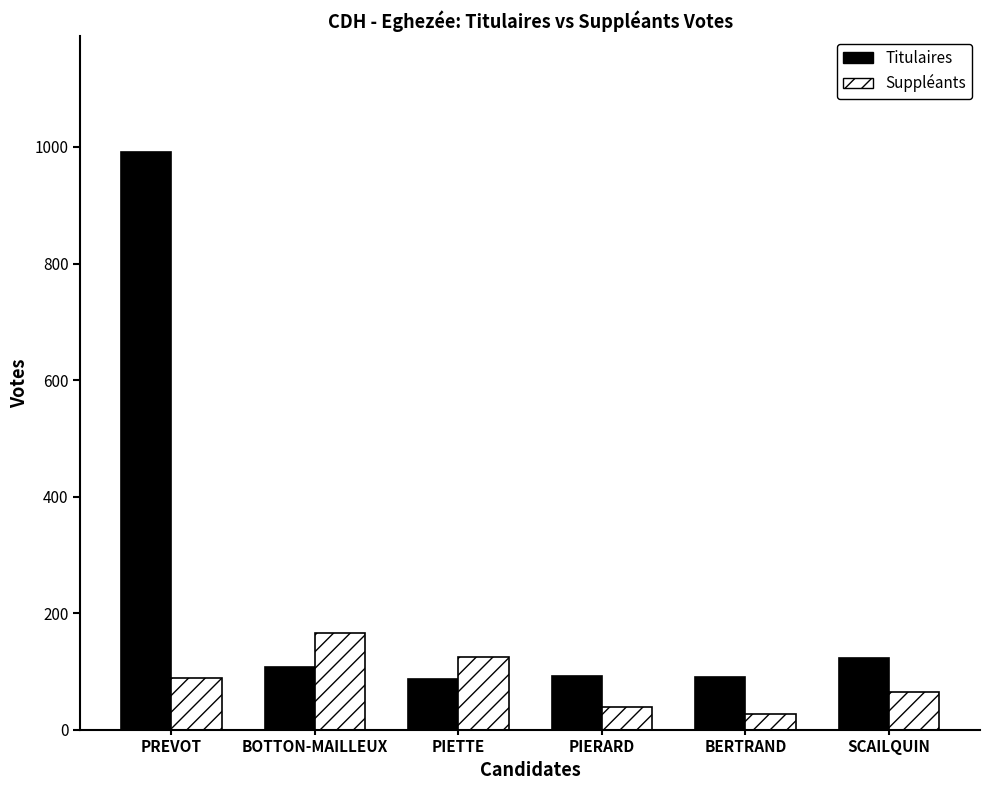

What is the label of the 2nd bar from the left?

BOTTON-MAILLEUX